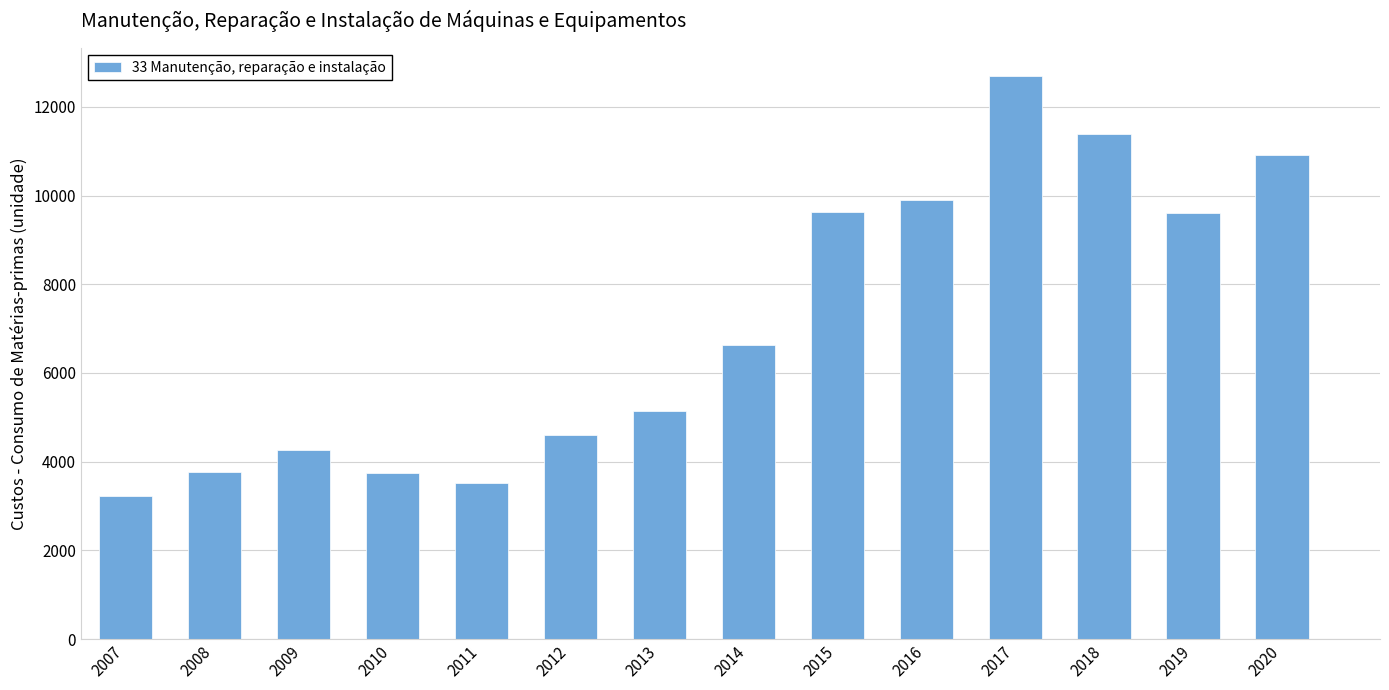

What is the change in value from 2016 to 2017?

+2798.2